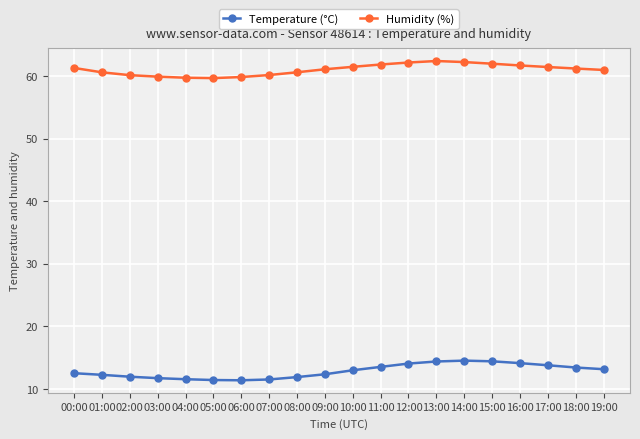

Which series has the widest spread of values?

Temperature (°C)